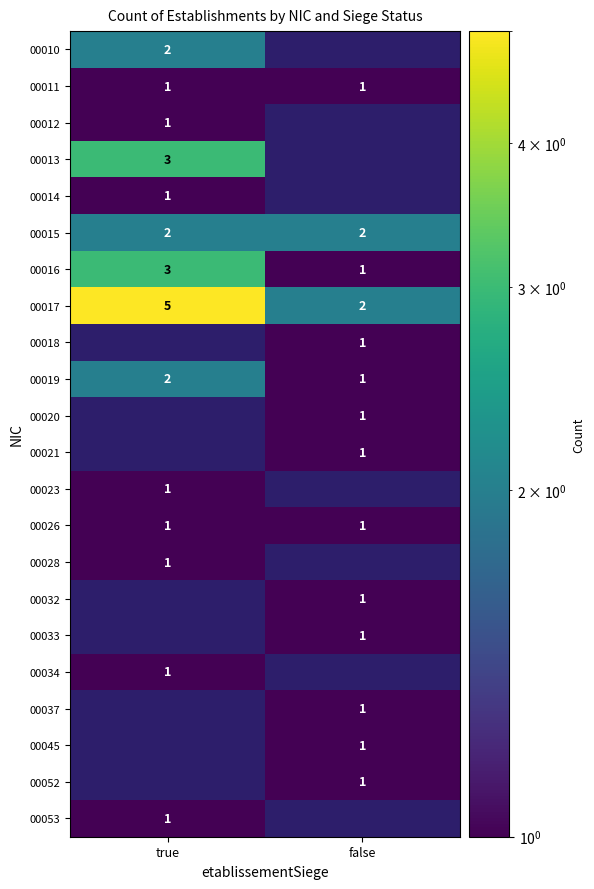

Is the value of 00037 at false greater than the value of 00016 at true?

No